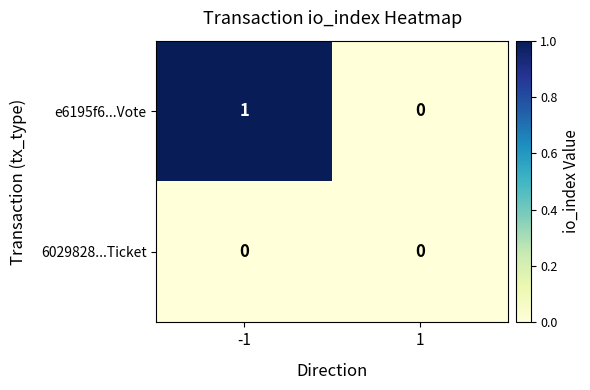

What is the spread (max minus min) of values at -1?

1